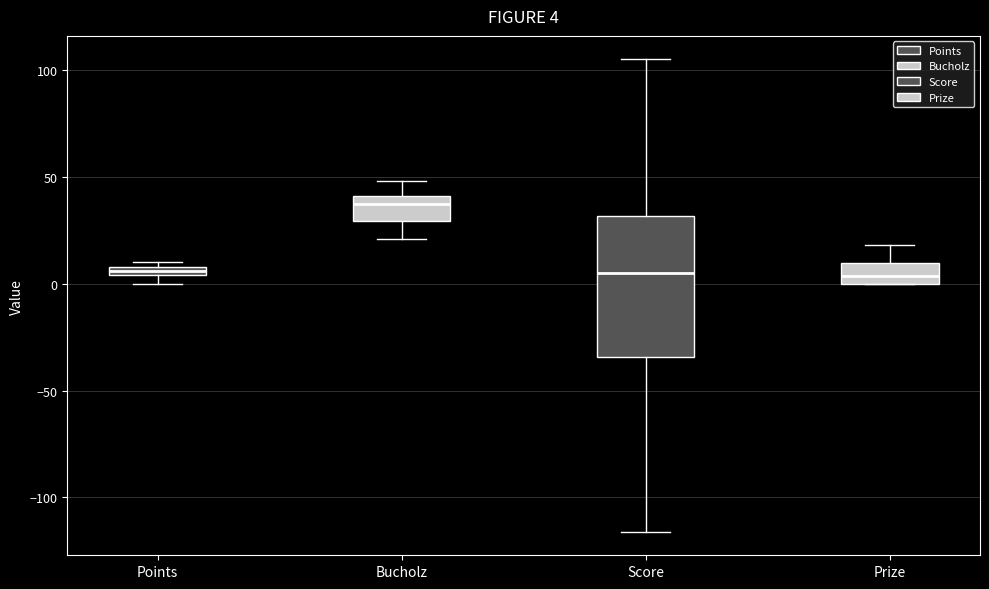

Comparing the boxes themselves (not the whiskers), which one is the tallest?

Score